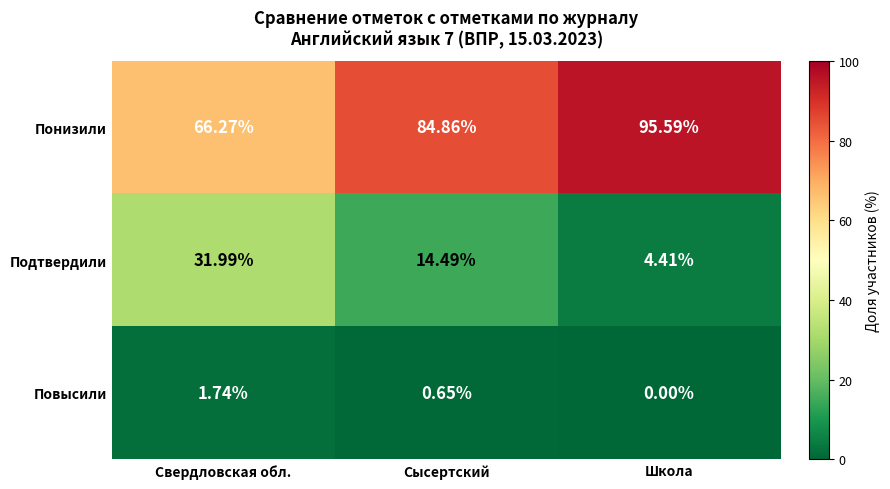

Which category has the highest value in the Понизили series?

Школа